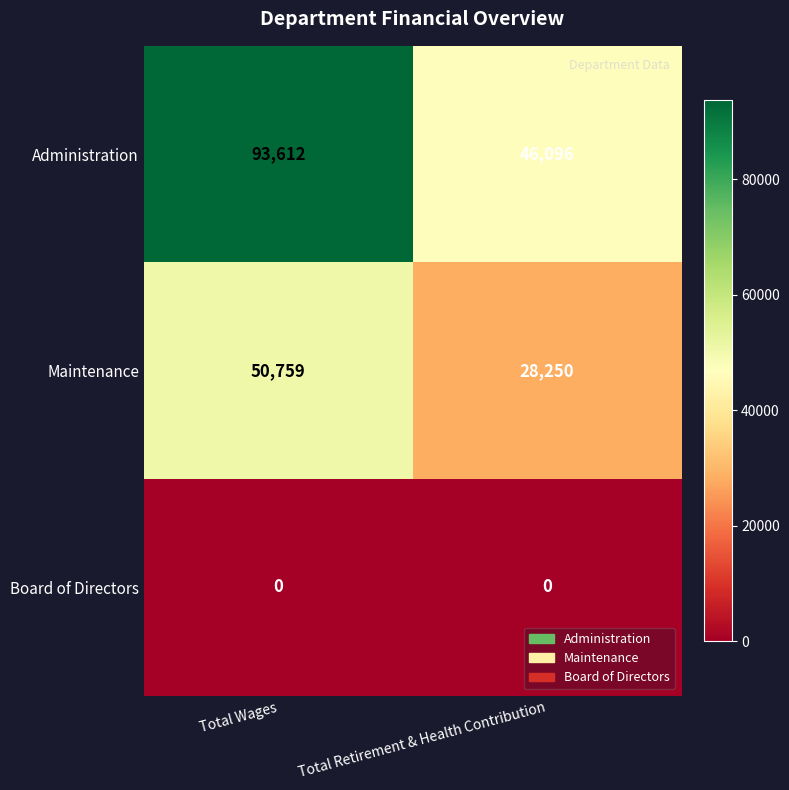

What value does the Administration series have at Total Wages, to the nearest 50?

93600